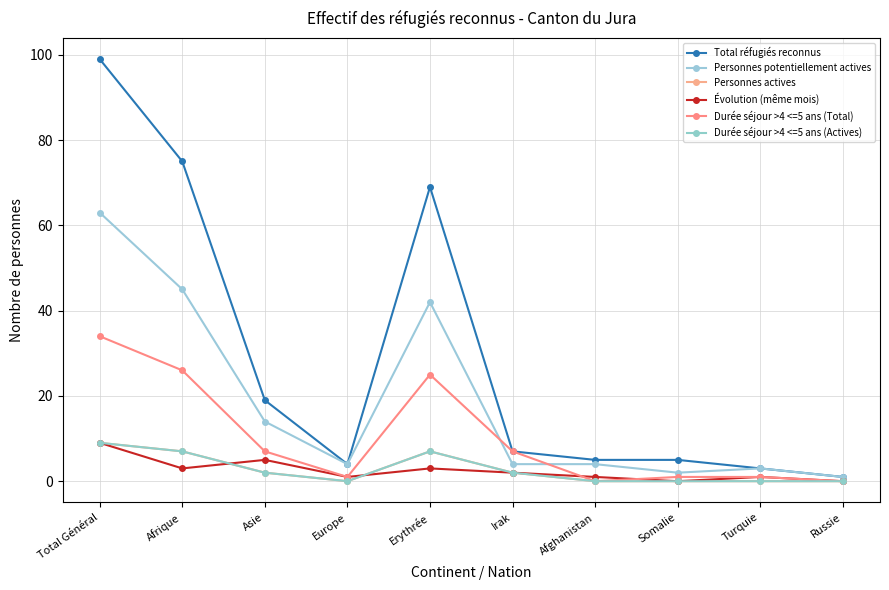

Which category has the highest value across all series?

Total Général